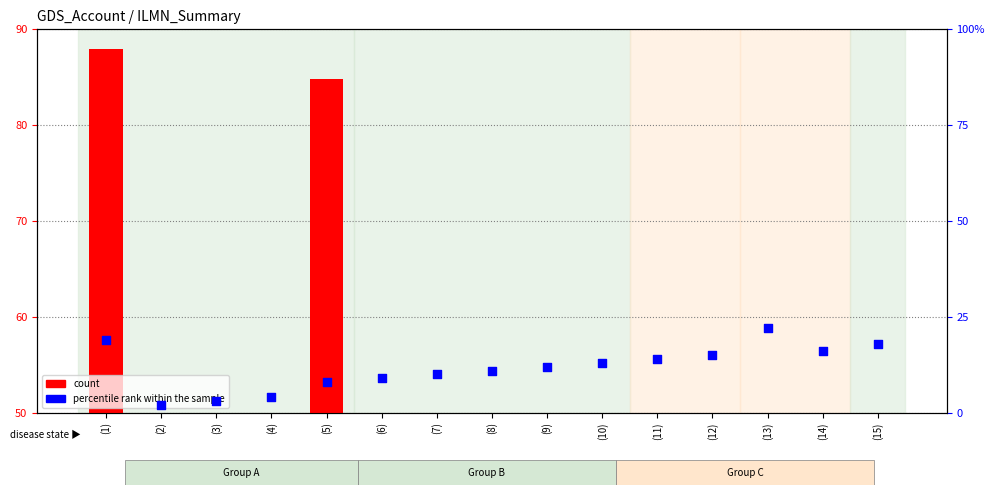

Which series has the widest spread of Y values?

count